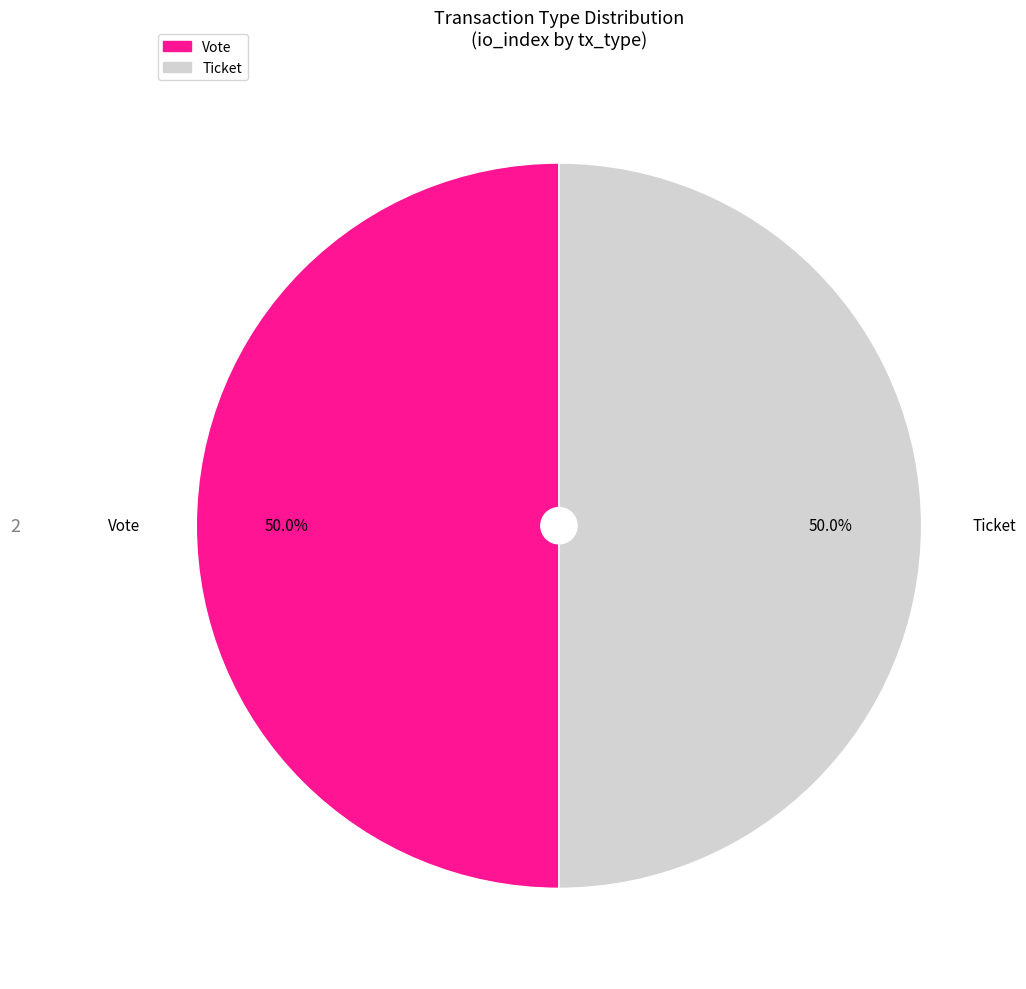

True or false: Ticket accounts for 1% of the total.

False